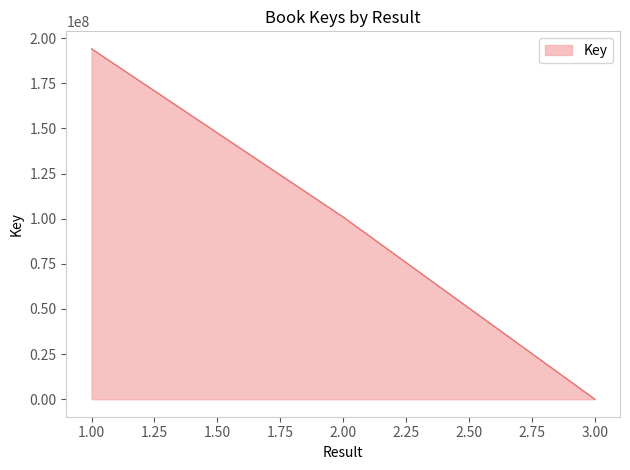

What is the greatest value displayed?

194052713